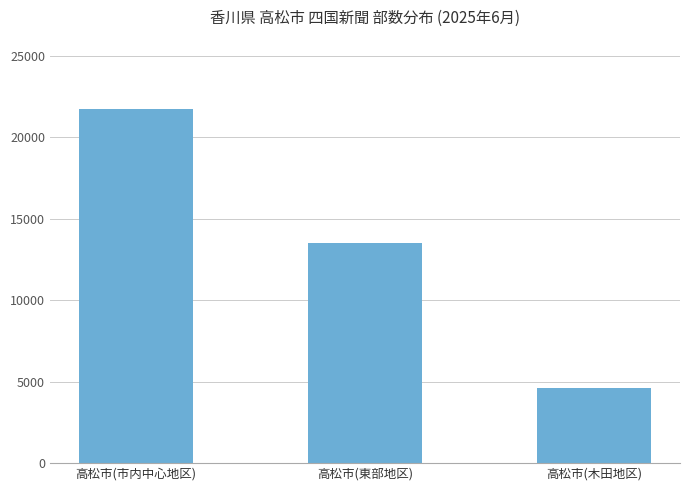

Rank the categories by value from highest to lowest.

高松市(市内中心地区), 高松市(東部地区), 高松市(木田地区)